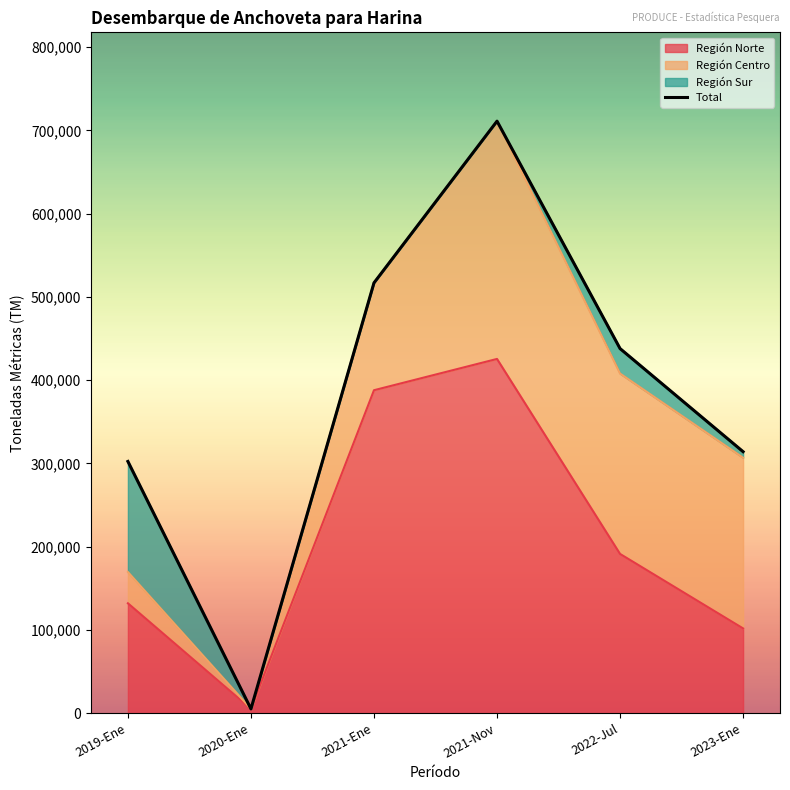

At which label does the data first exceed 438031?

2021-Ene